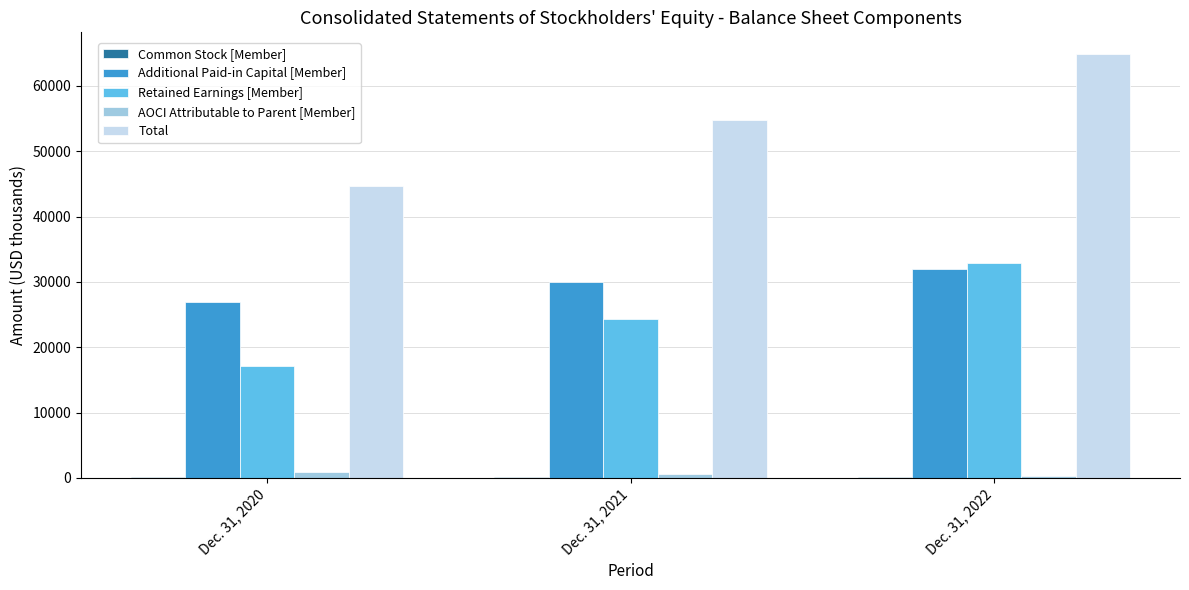

How many AOCI Attributable to Parent [Member] values are between 218 and 889?

3